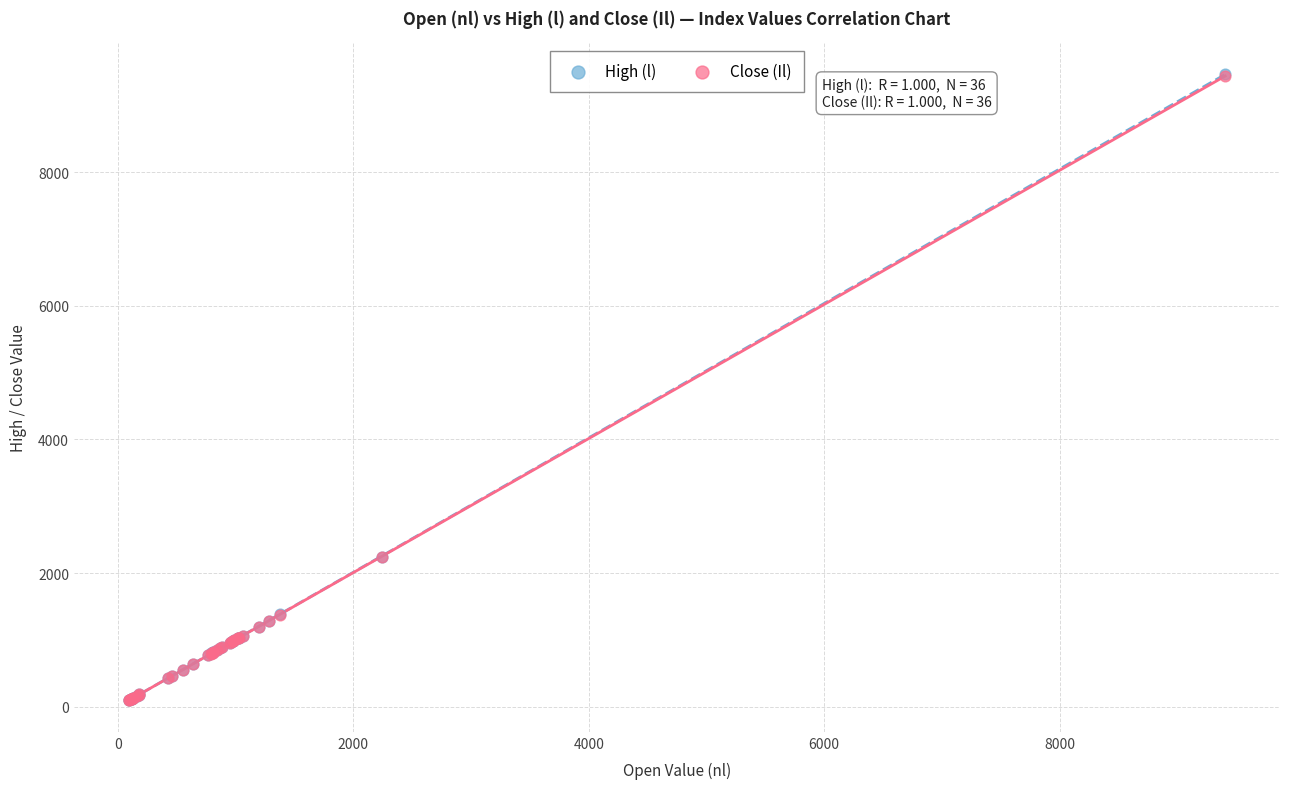

Which series has the widest spread of Y values?

High (l)